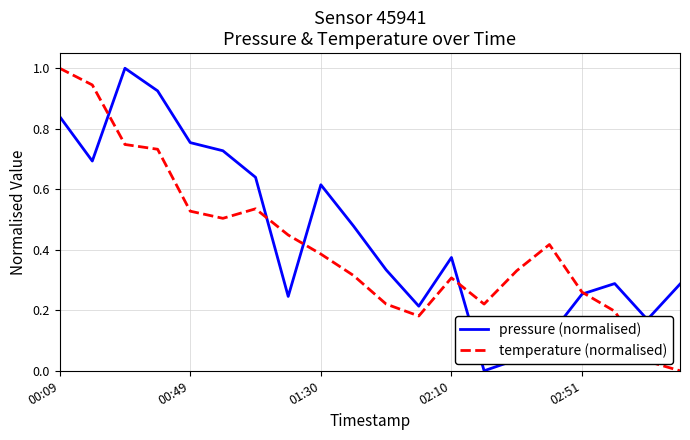

Which series has the largest total across all categories?

pressure (normalised)